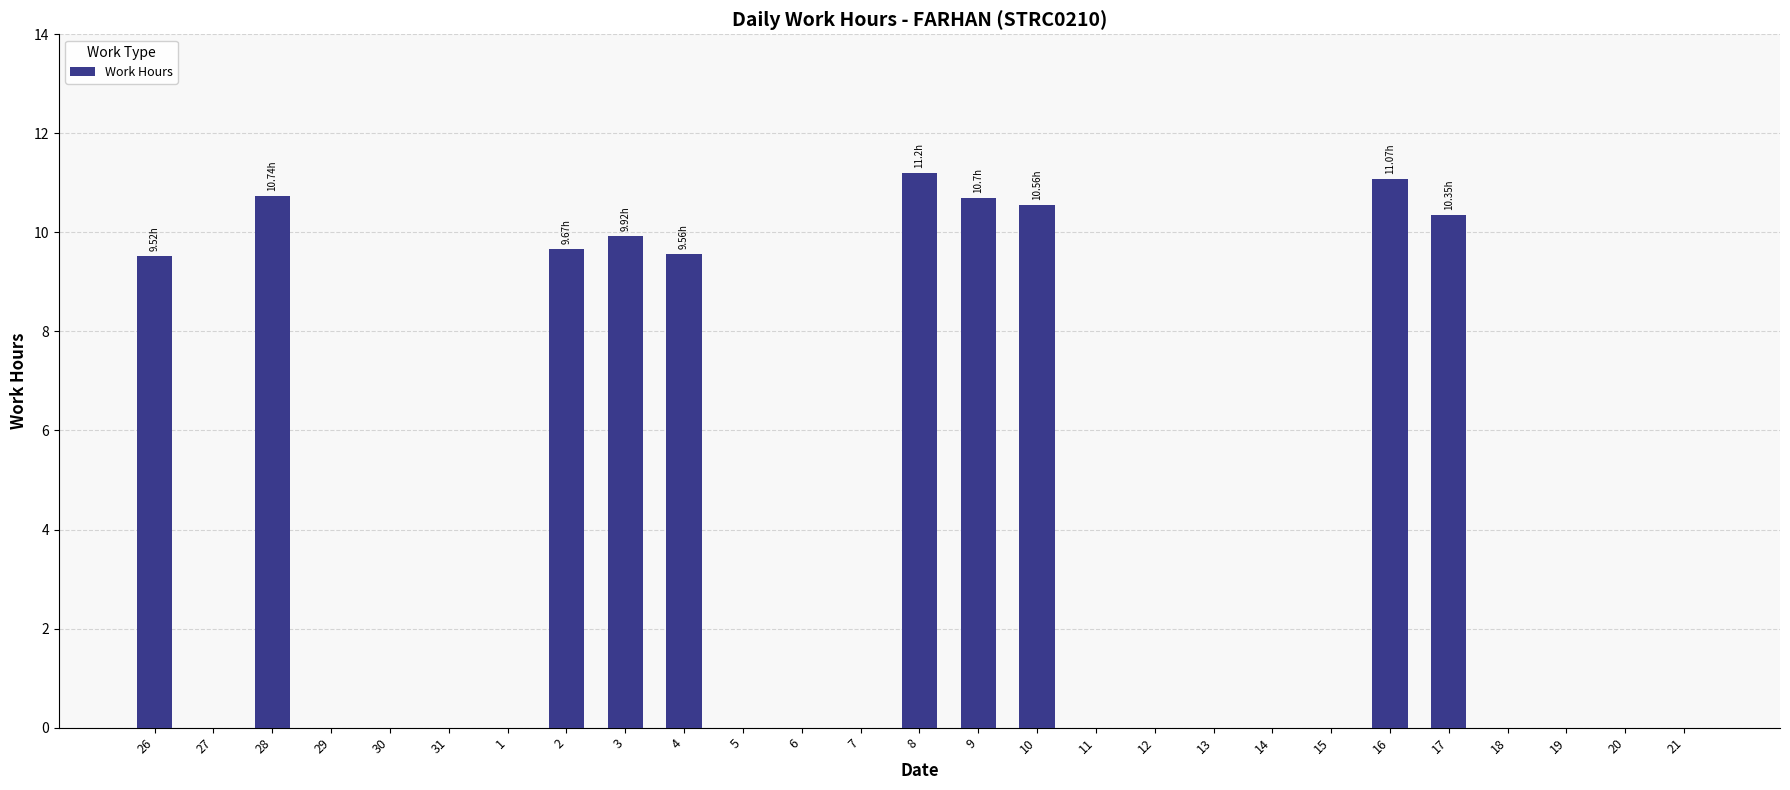

What is the ratio of the value at 10 to the value at 2?

1.1